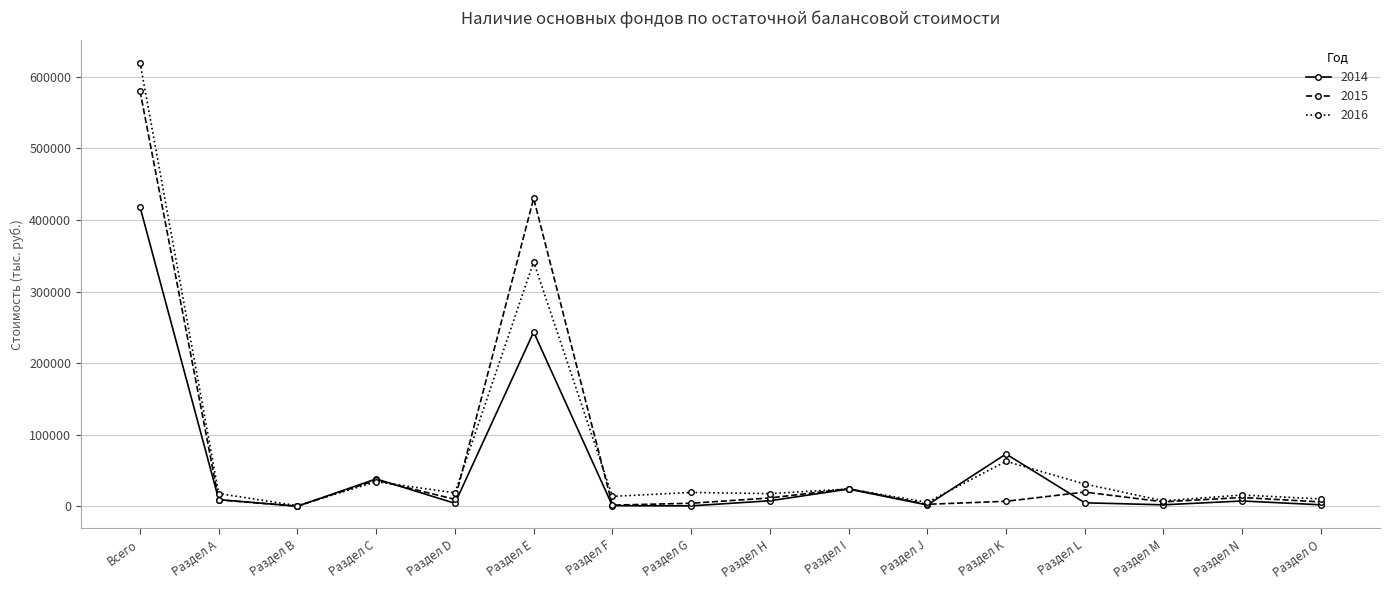

What is the smallest value displayed?

1.0